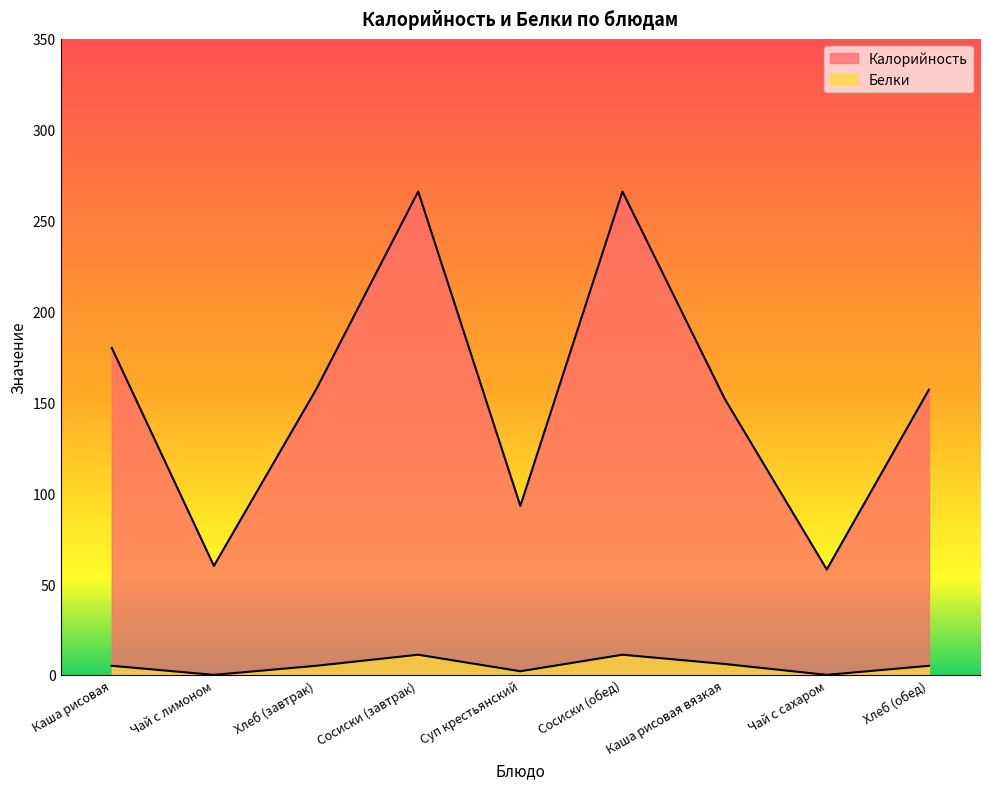

True or false: Белки and Калорийность cross at least once.

False